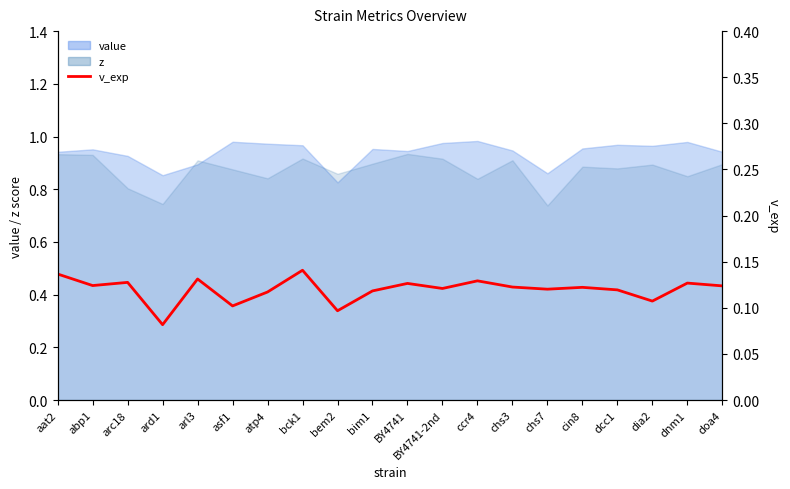

Which label corresponds to the largest value in the chart?

bck1